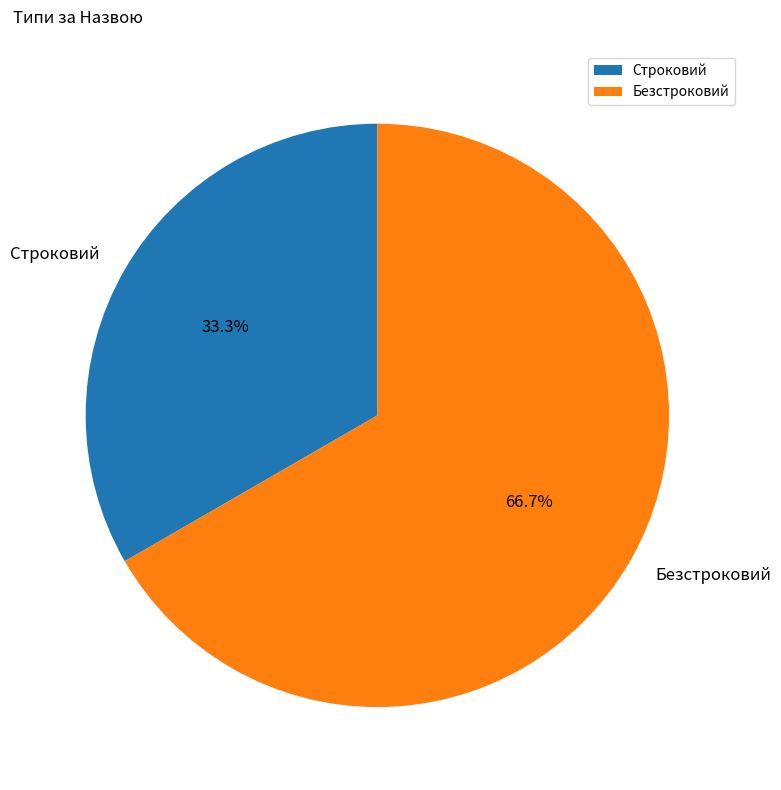

To the nearest percent, what percentage of the pie is Строковий?

33%